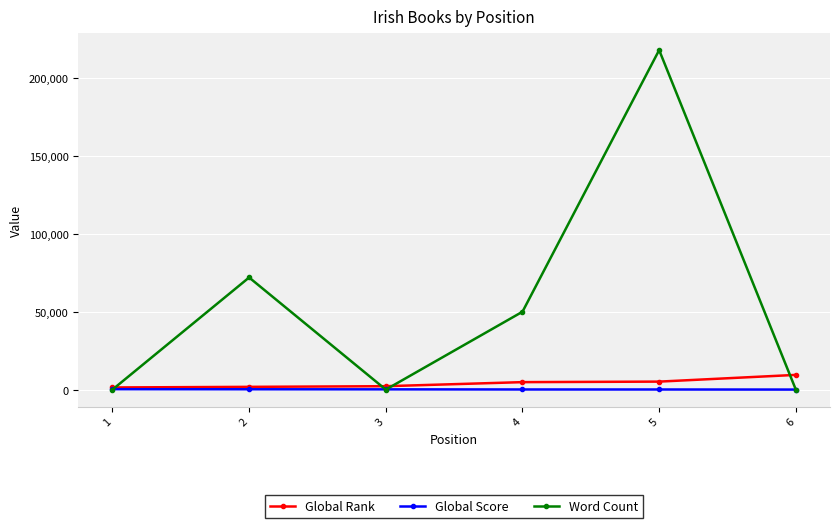

What is the sum of the Global Score values at 4 and 2?

306